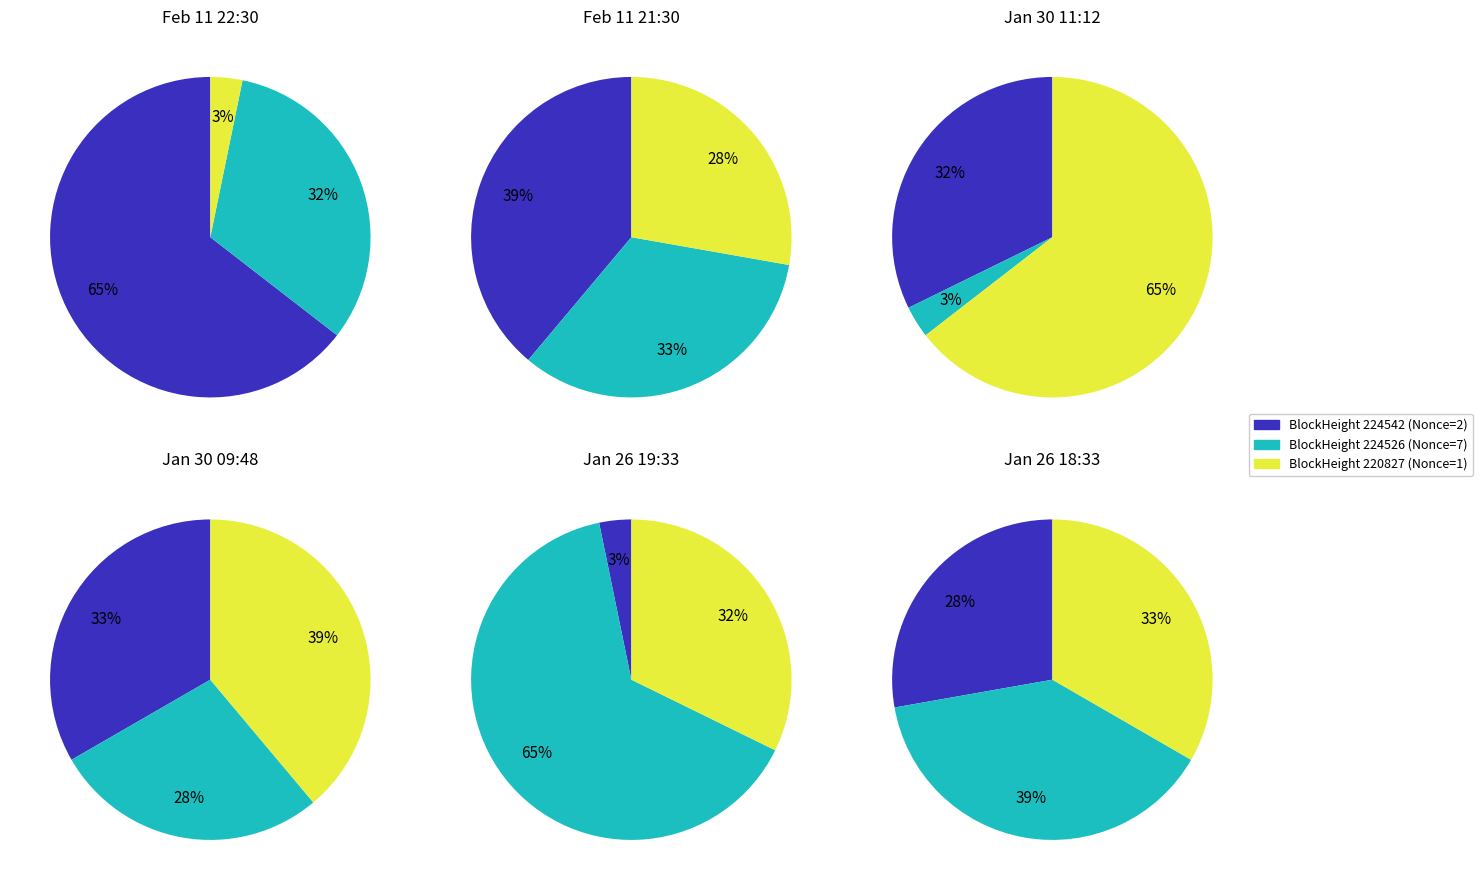

Approximately how many times larger is the value at 220827 compared to 224542?

0.5